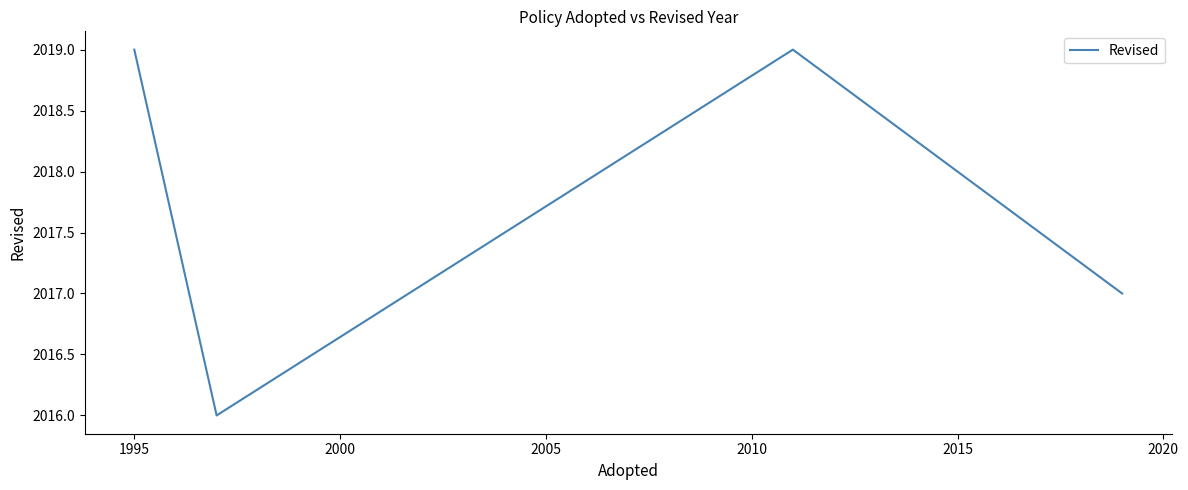

How many lines are shown in the chart?

1